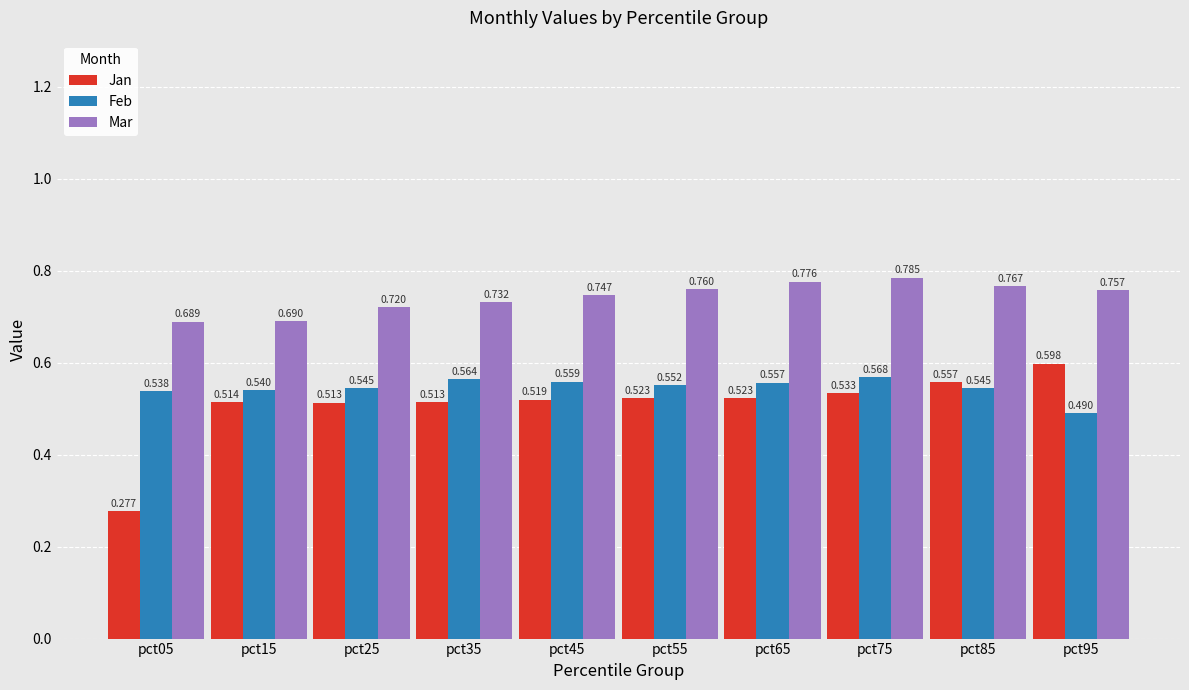

At how many categories does at least one series exceed 0?

10